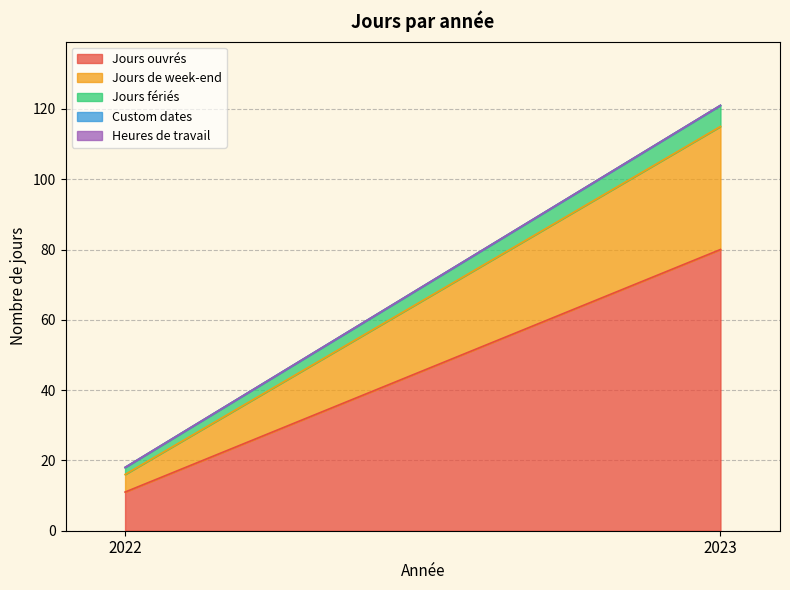

Where is Custom dates nearest to the value 0?

2022